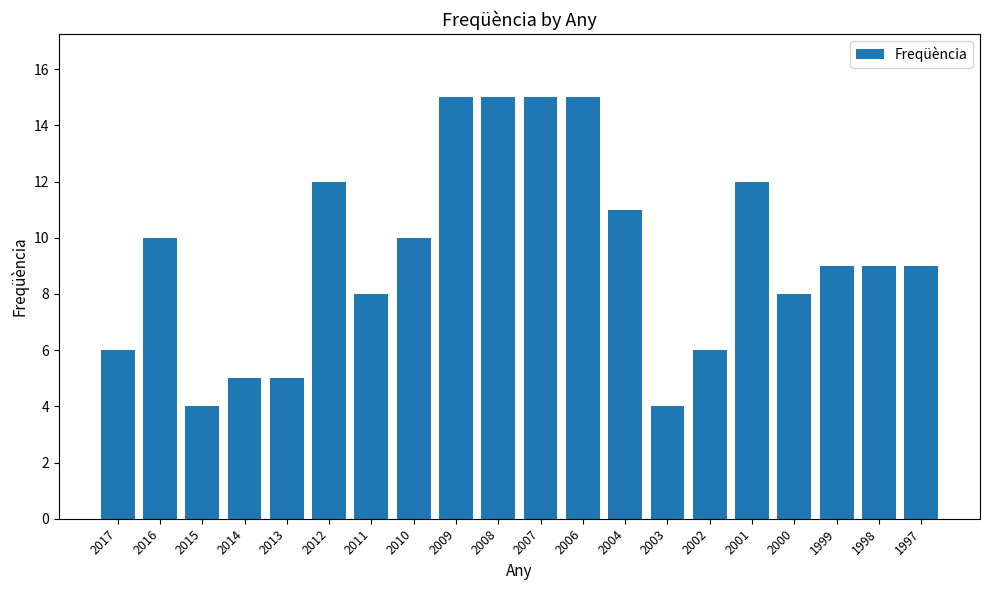

Is it true that the value at 2001 is 12?

True